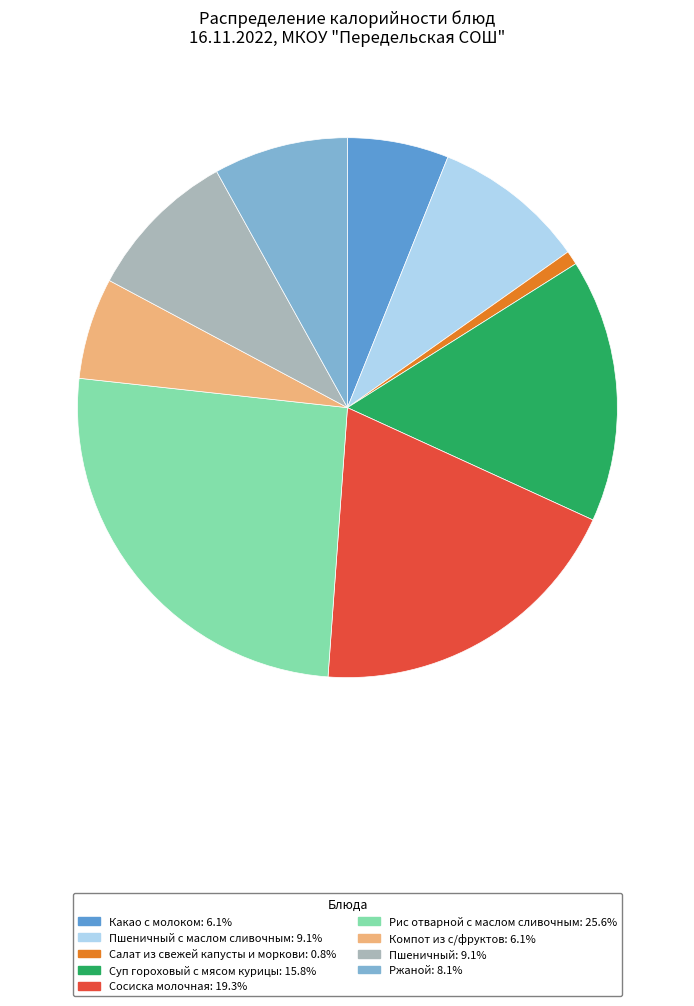

Combined, do Суп гороховый с мясом курицы: 15.8% and Салат из свежей капусты и моркови: 0.8% account for over 50%?

No